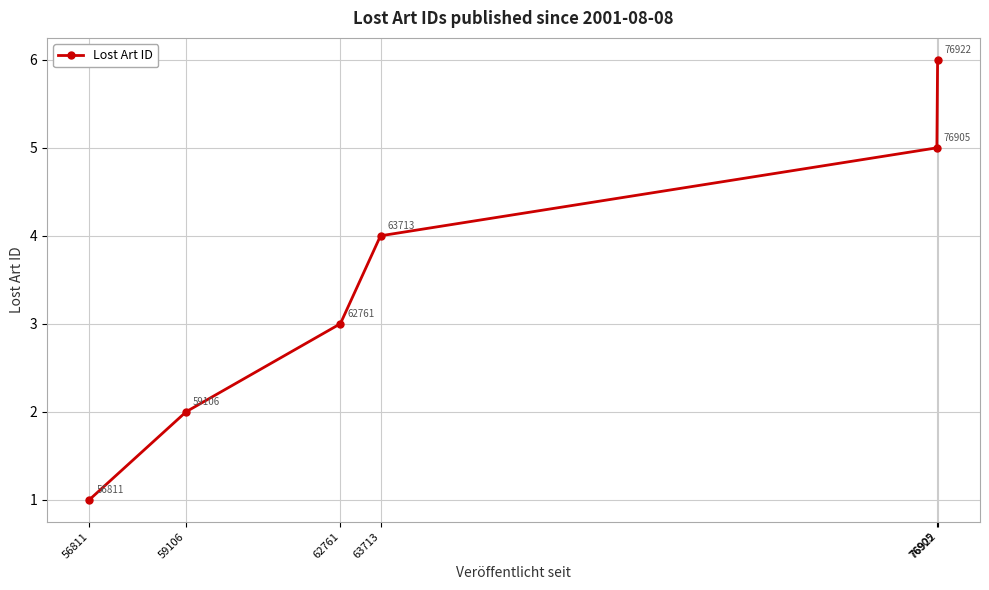

How many categories are shown in the chart?

6